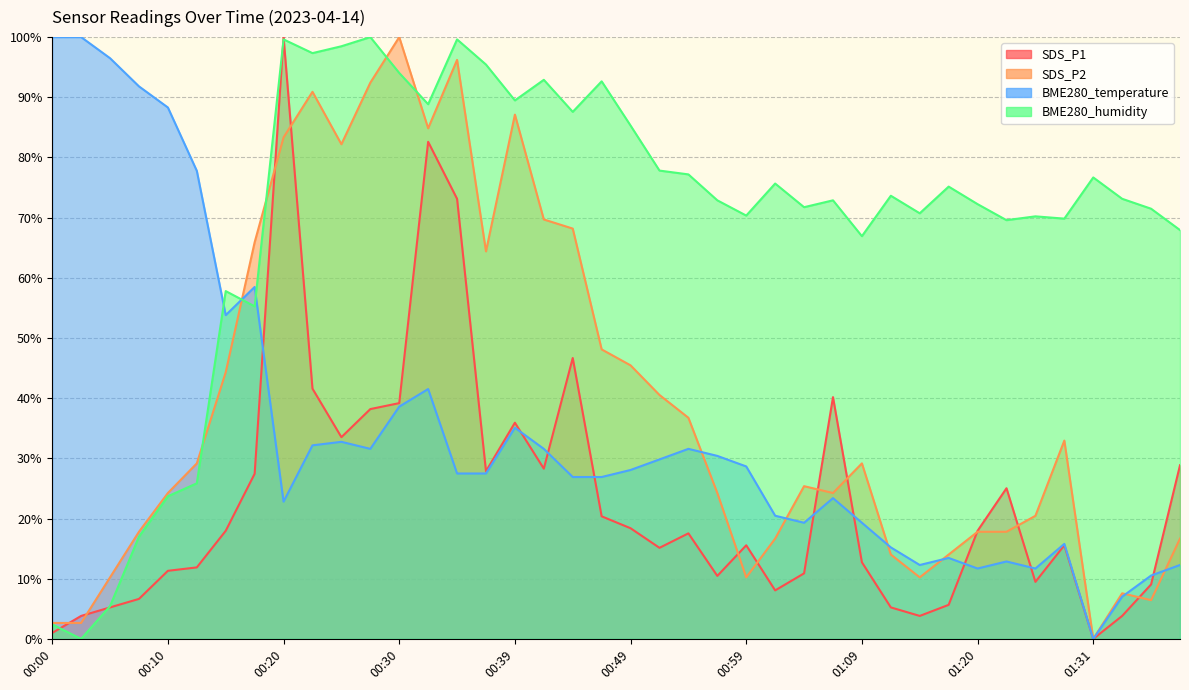

What is the sum of the BME280_humidity values at 00:37 and 00:34?

195.1